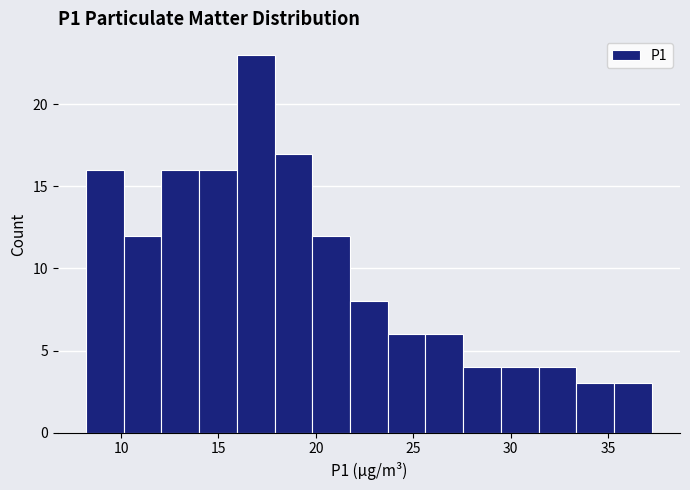

Read against the x-axis, roughly where is the centre of the tallest bar?

17.0